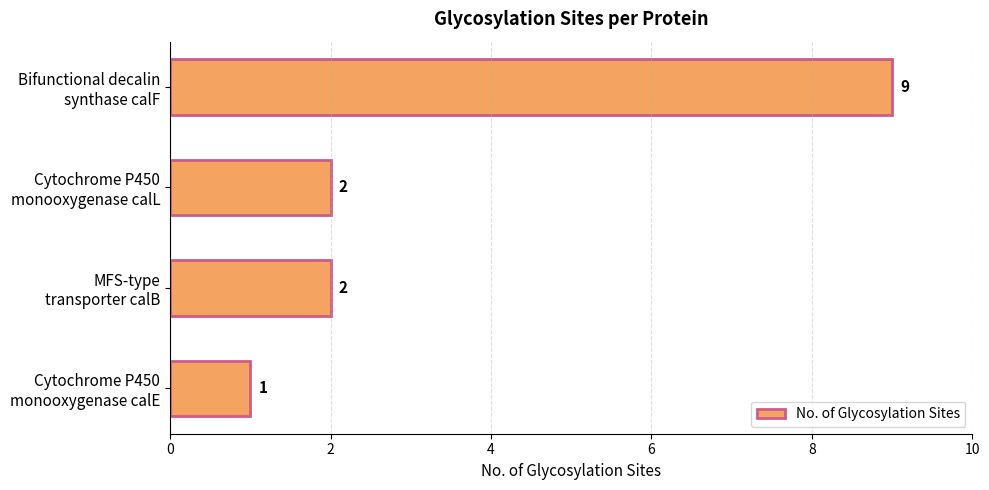

How many categories are shown in the chart?

4